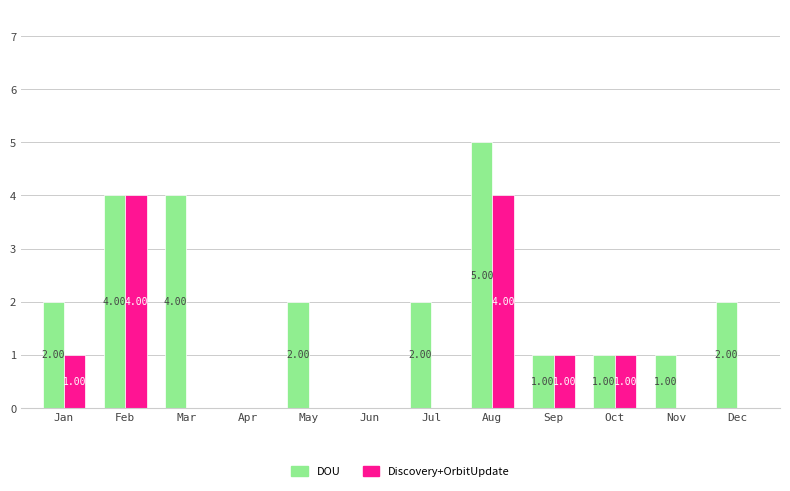

Which series has the largest range (max minus min)?

DOU